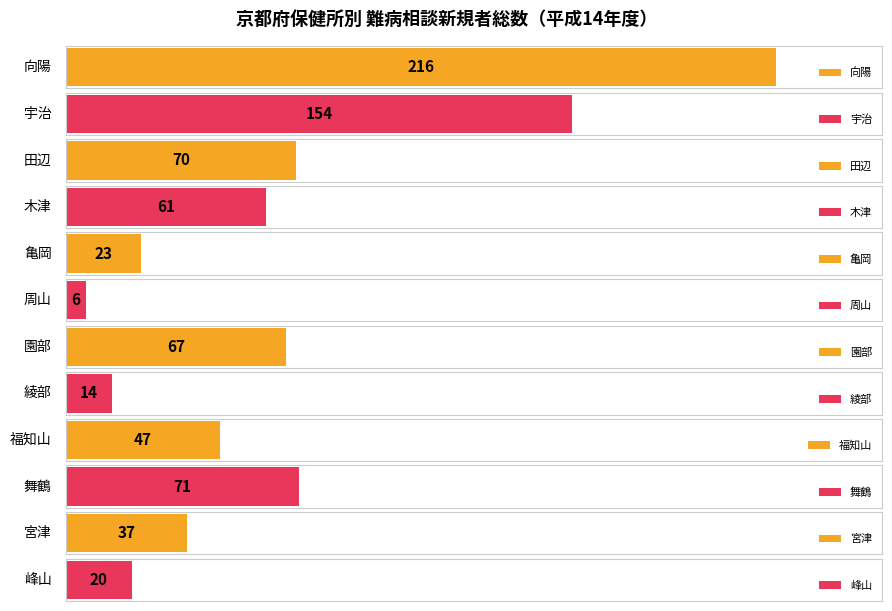

Where is the data nearest to the value 111?

舞鶴